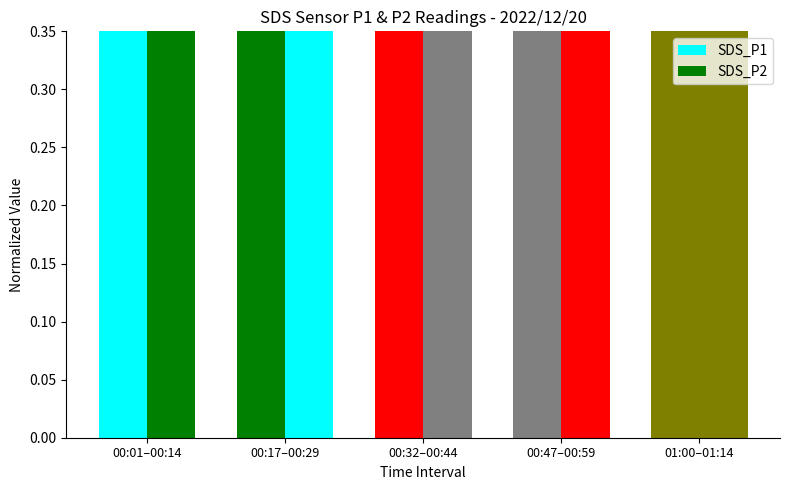

List the series in order of their overall mean, highest first.

SDS_P1, SDS_P2